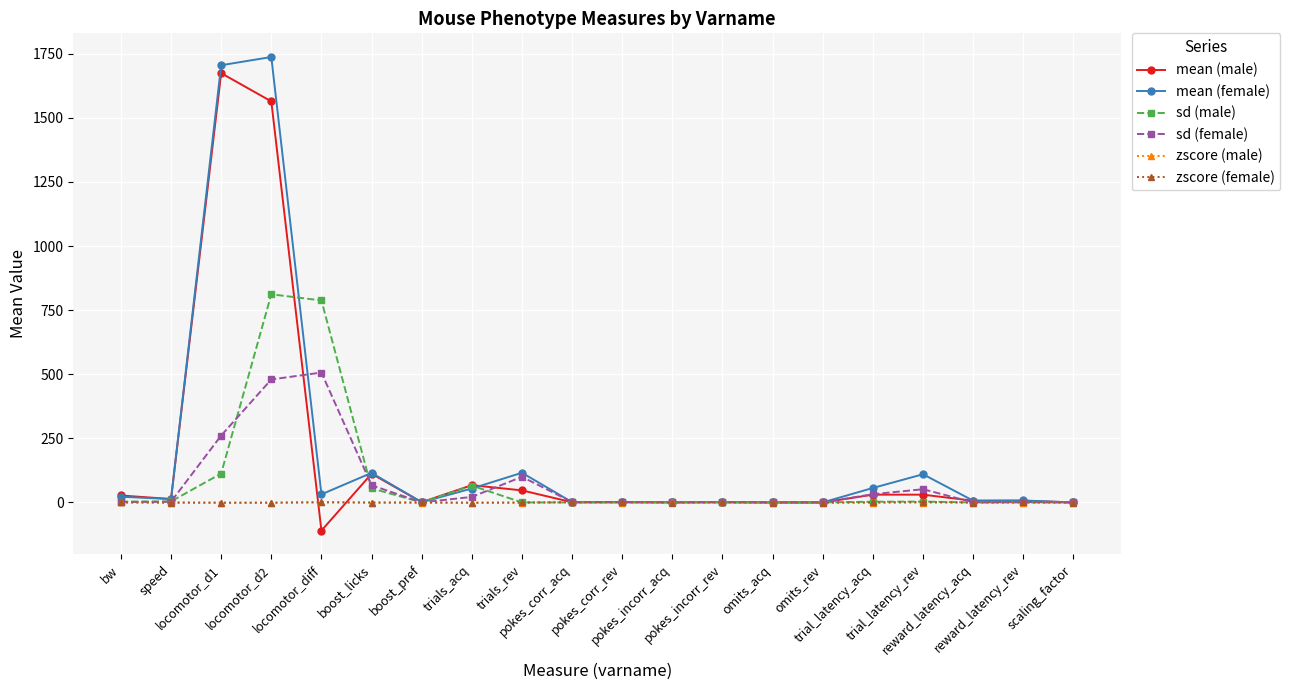

What is the greatest value displayed?

1737.0